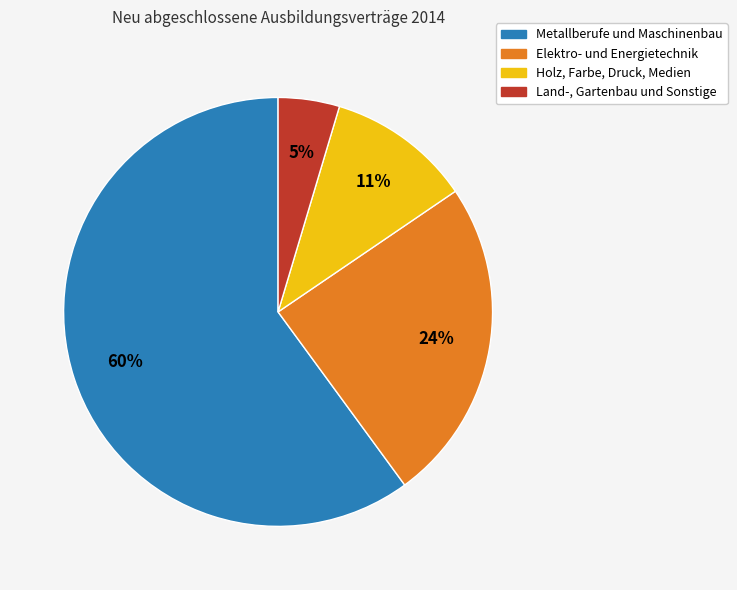

To the nearest percent, what is the difference between the largest and smallest slice percentages?

55%